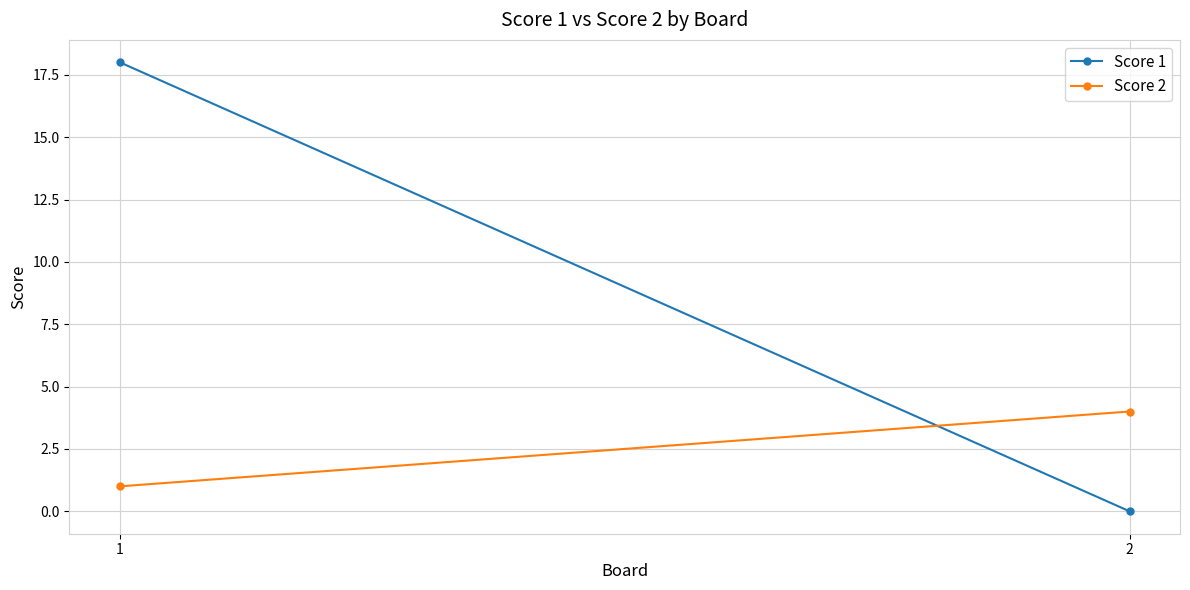

Rank the categories by Score 1 value from lowest to highest.

2, 1